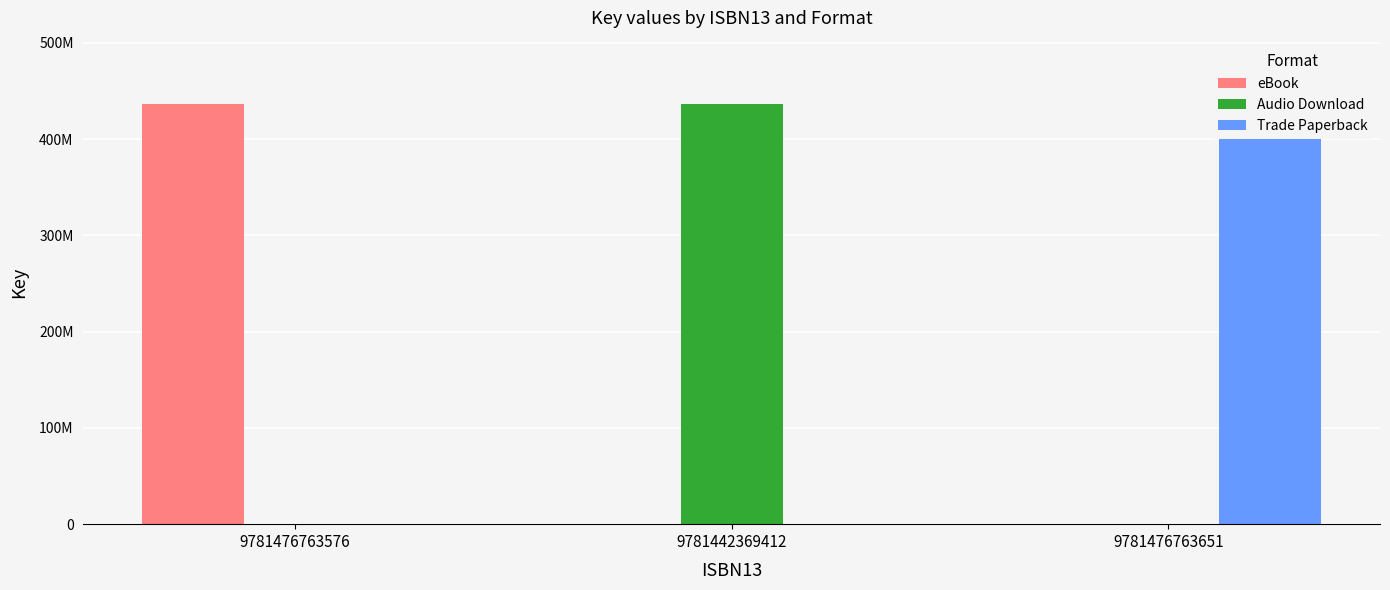

Between 9781476763576 and 9781442369412, which is larger?

9781476763576